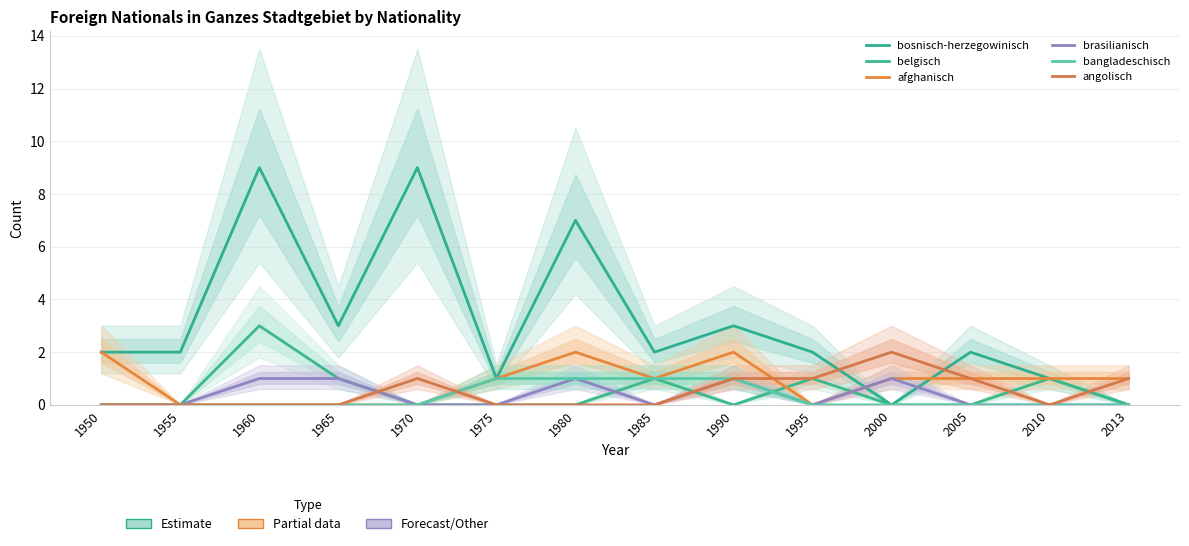

Where does the bosnisch-herzegowinisch series first go above 2?

1960